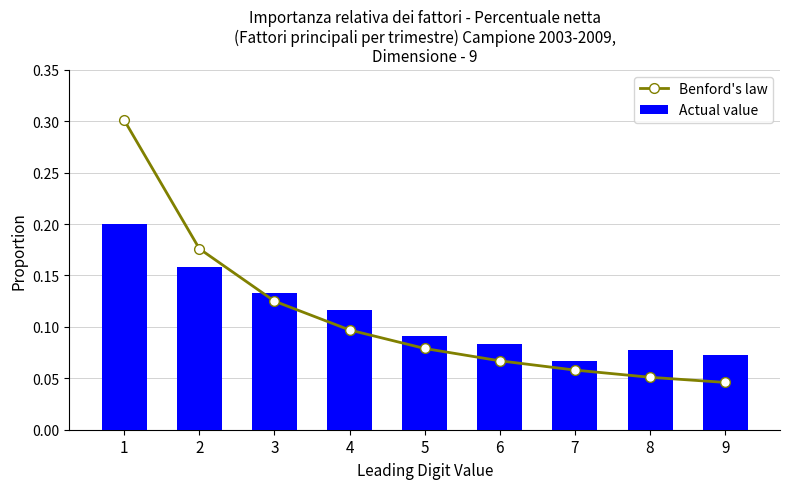

Where is Benford's law nearest to the value 0?

9